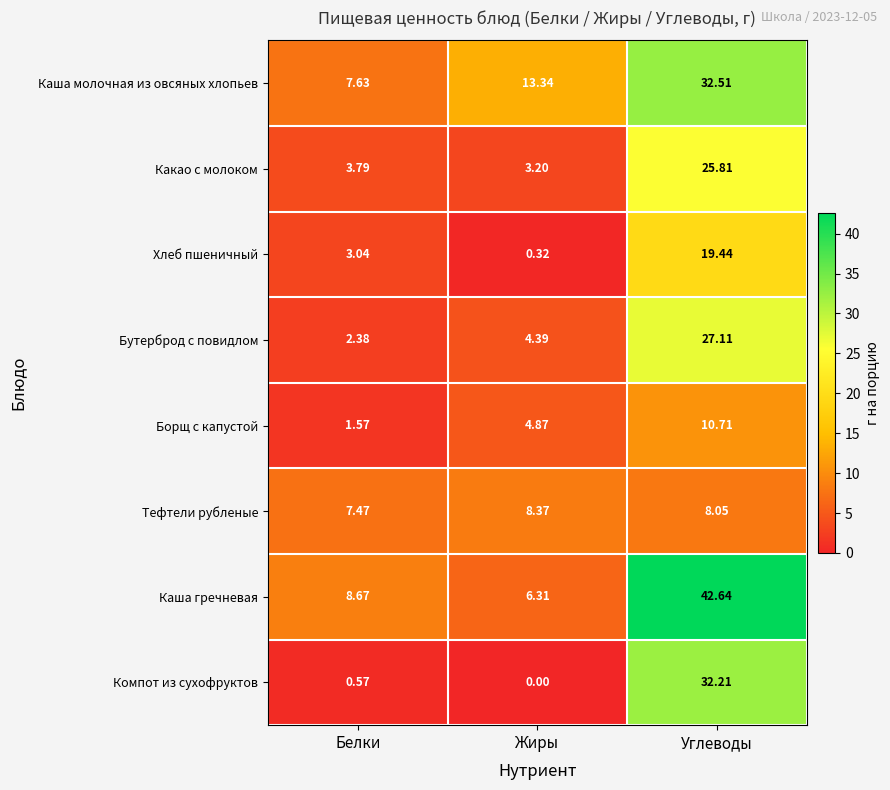

List the series in order of their peak value, highest first.

Каша гречневая, Каша молочная из овсяных хлопьев, Компот из сухофруктов, Бутерброд с повидлом, Какао с молоком, Хлеб пшеничный, Борщ с капустой, Тефтели рубленые